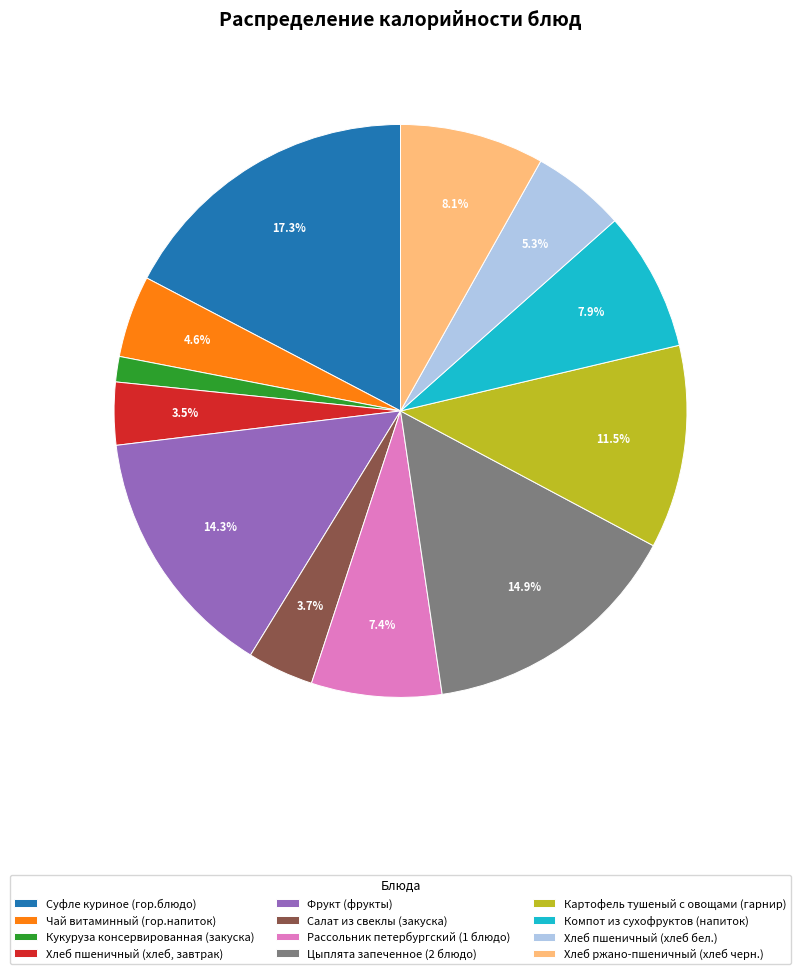

What is the total percentage of Хлеб пшеничный (хлеб бел.) and Салат из свеклы (закуска)?

9.0%